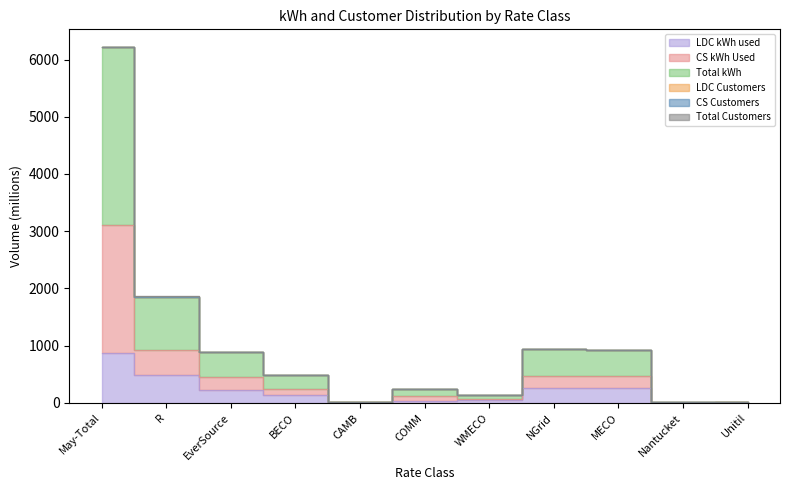

Where is the first local minimum for Total kWh?

CAMB